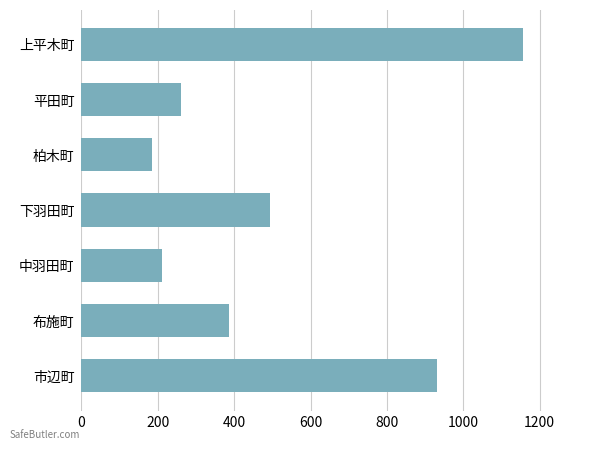

At which category does the chart reach its minimum across all series?

柏木町